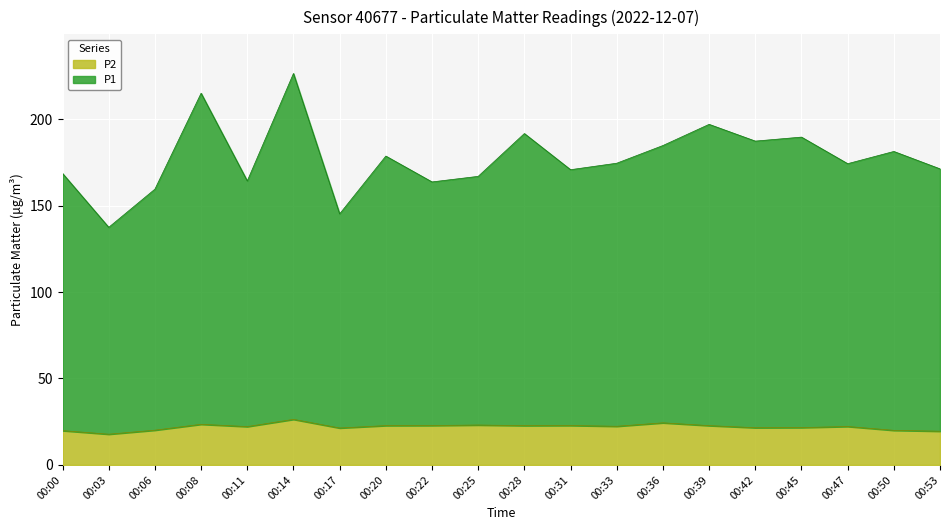

Which series has the widest spread of values?

P1